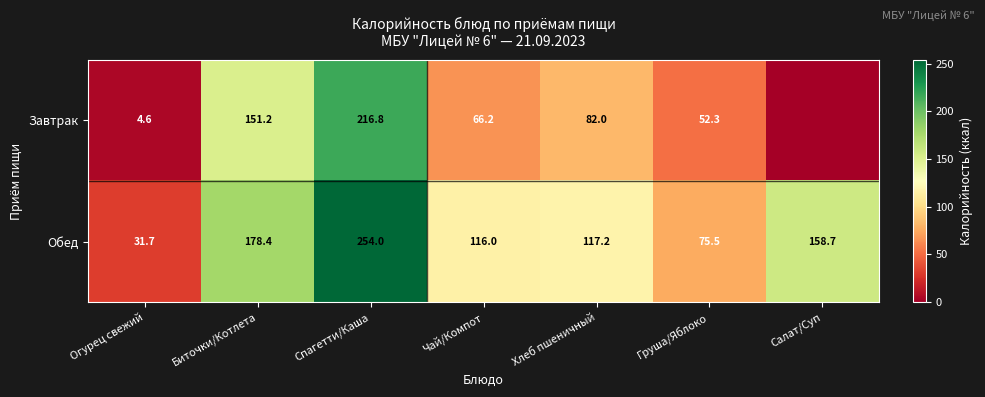

What is the sum of all Обед values?

931.5